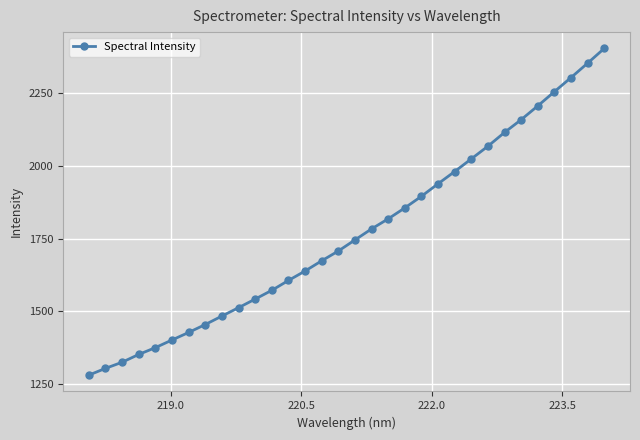

True or false: there are more than 2 points higher than both neighbors.

False